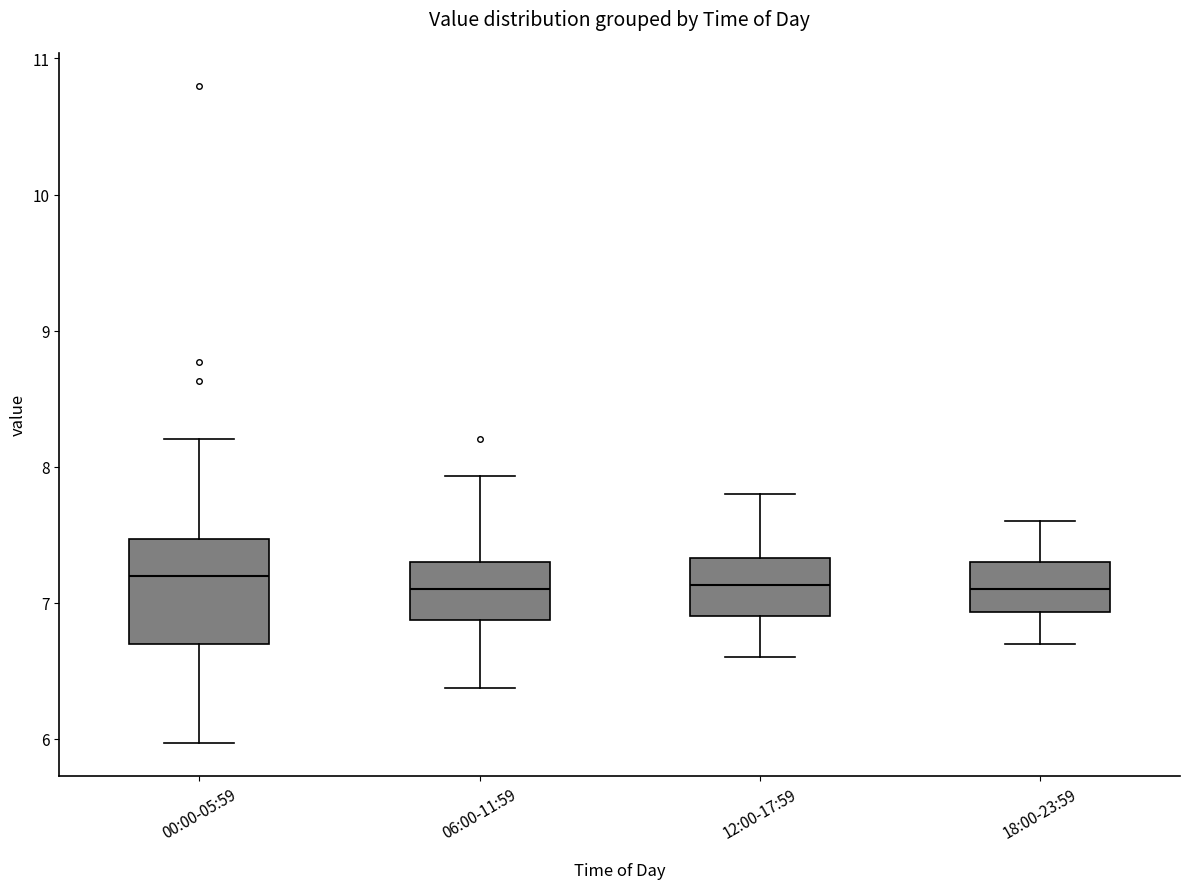

Reading left to right, transcribe this box plot: for each box, give where its median line is, the range the box spans, and where its two whiskers end, as read against the y-axis. The values are not printed on the chart, so give them approximately, as read against the axis.

00:00-05:59: median 7.2, box 6.7 to 7.5, whiskers 6.0 to 8.2
06:00-11:59: median 7.1, box 6.9 to 7.3, whiskers 6.4 to 7.9
12:00-17:59: median 7.1, box 6.9 to 7.3, whiskers 6.6 to 7.8
18:00-23:59: median 7.1, box 6.9 to 7.3, whiskers 6.7 to 7.6